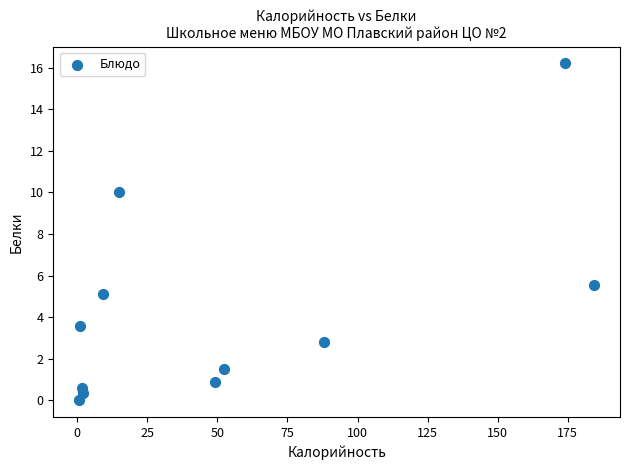

What Y value in the scatter plot is closest to 8?

10.0